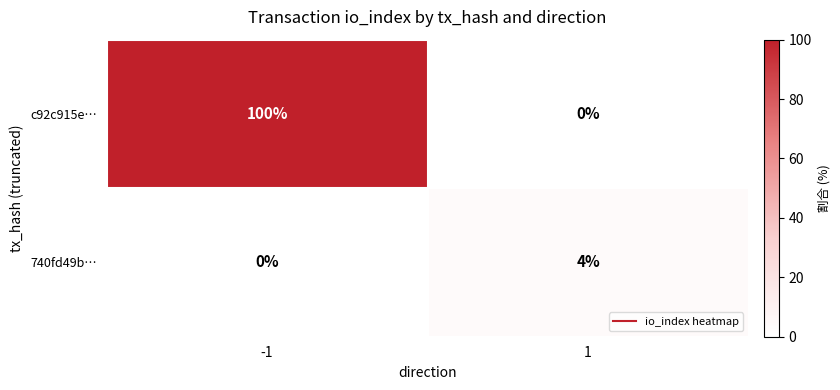

At which category is the sum across all series the highest?

-1